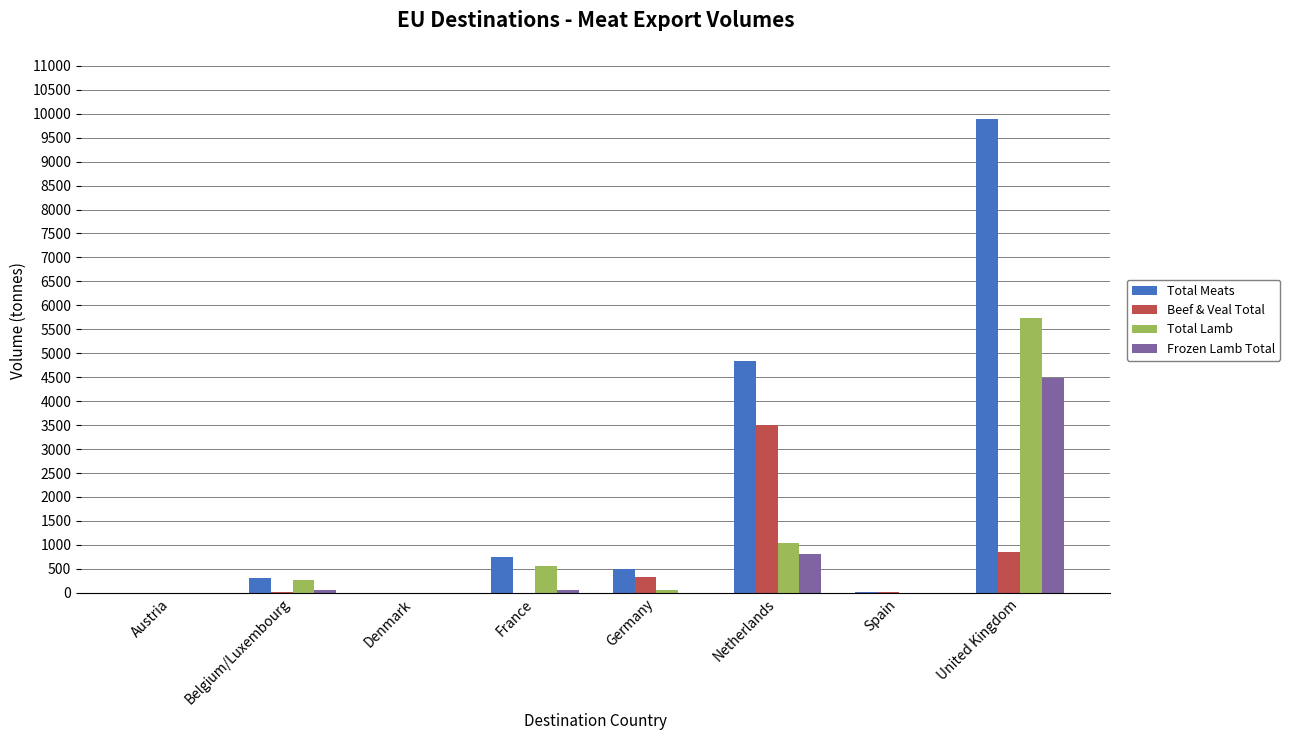

True or false: Total Lamb has a value of 1.1 at Austria.

True